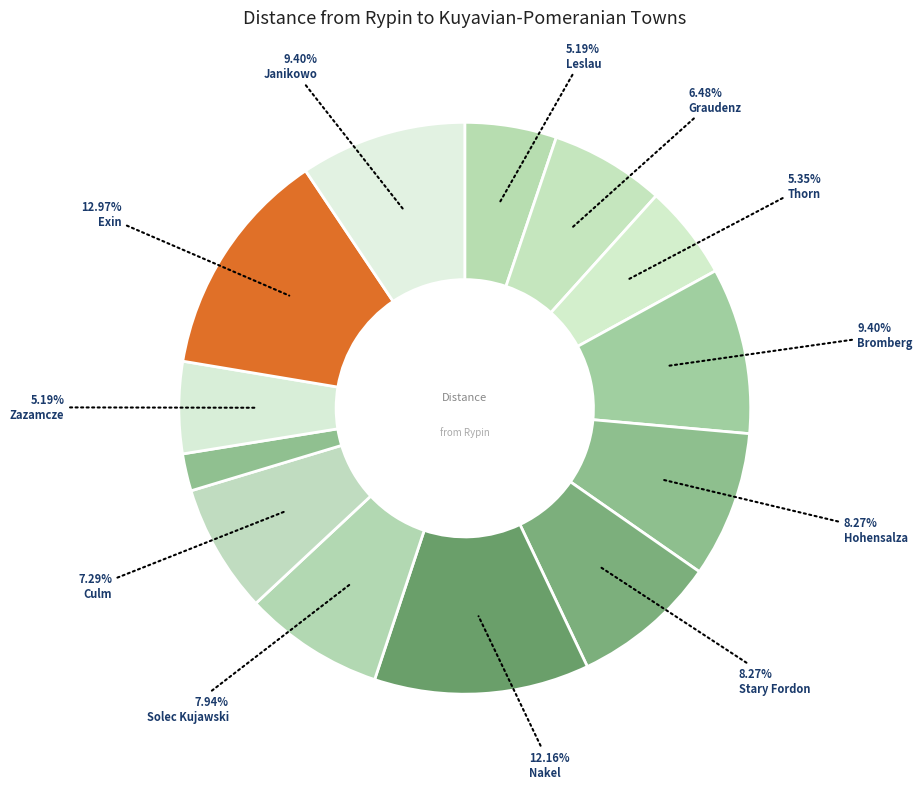

Is there any slice that represents more than half of the pie?

No